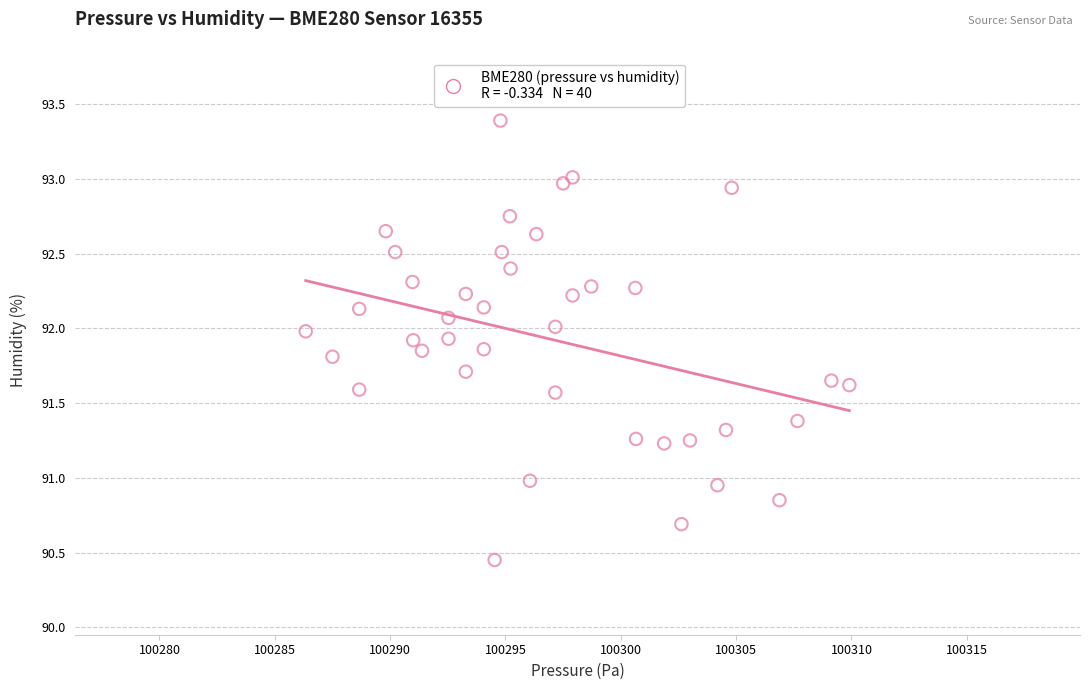

What is the range of Y values (max minus min)?

2.9